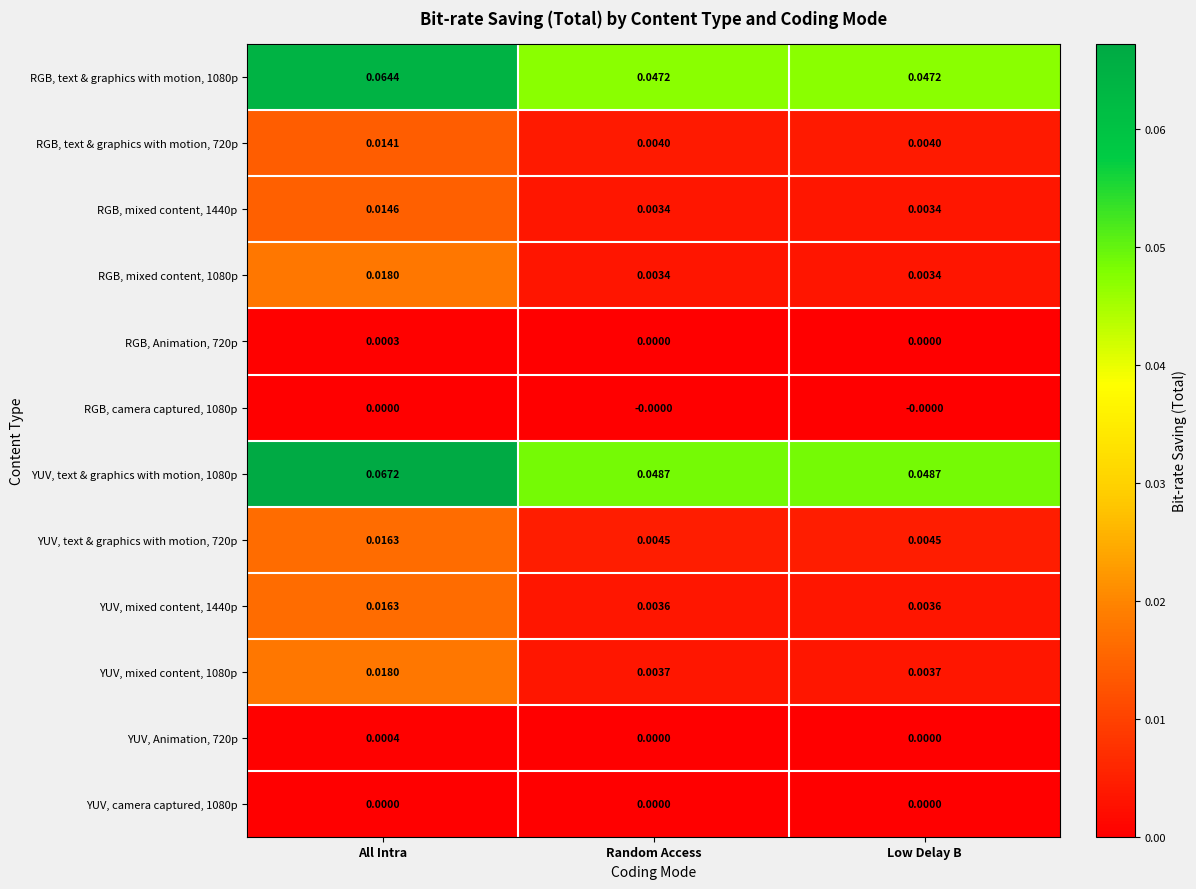

What is the total value across all series at Random Access?

0.1